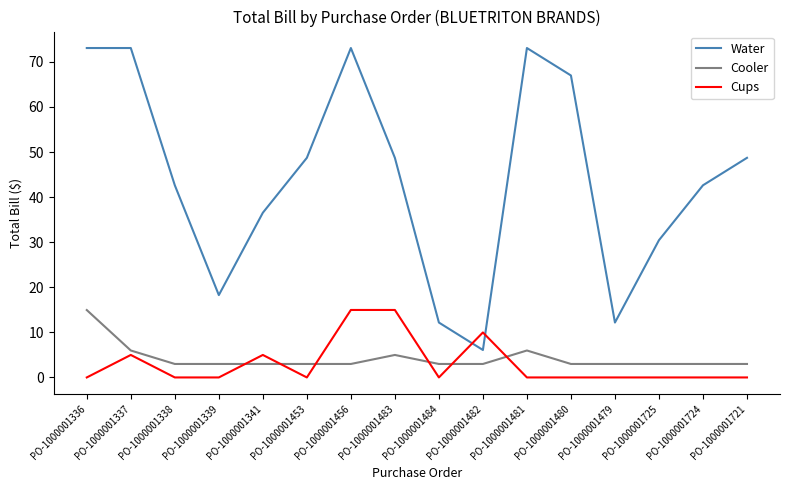

What position from the left is PO-1000001482?

10